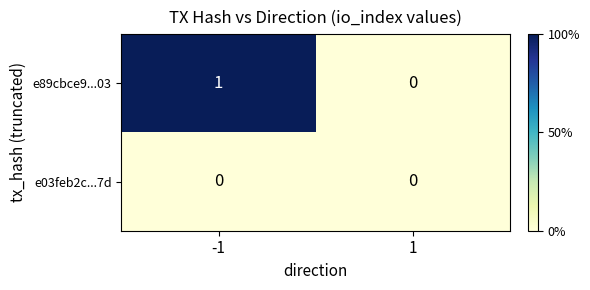

Between -1 and 1, which series saw the biggest shift?

e89cbce9...03